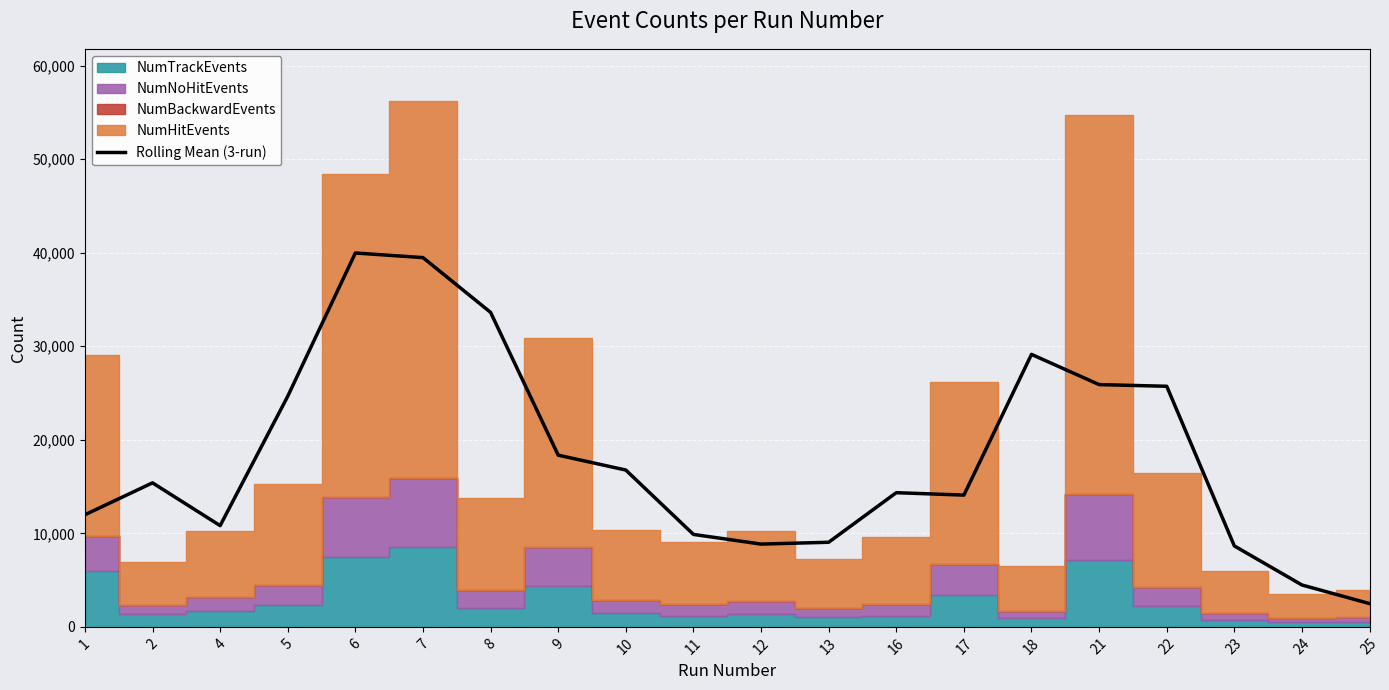

What is the smallest value displayed?

2488.7